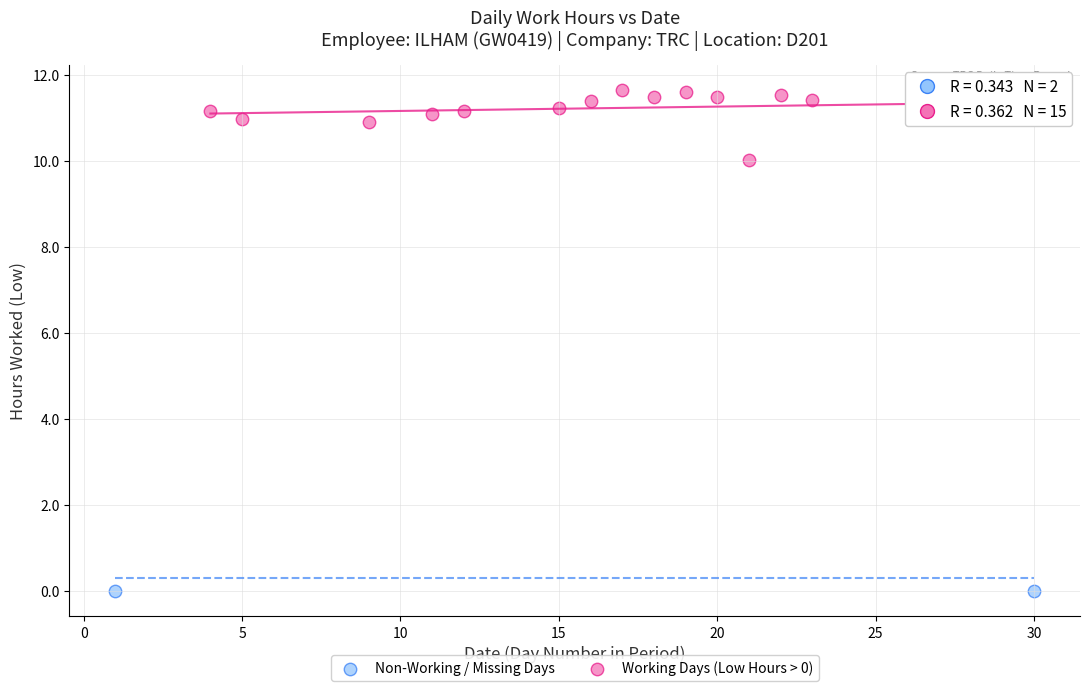

Which series reaches the maximum Y coordinate?

Working Days (Low Hours > 0)